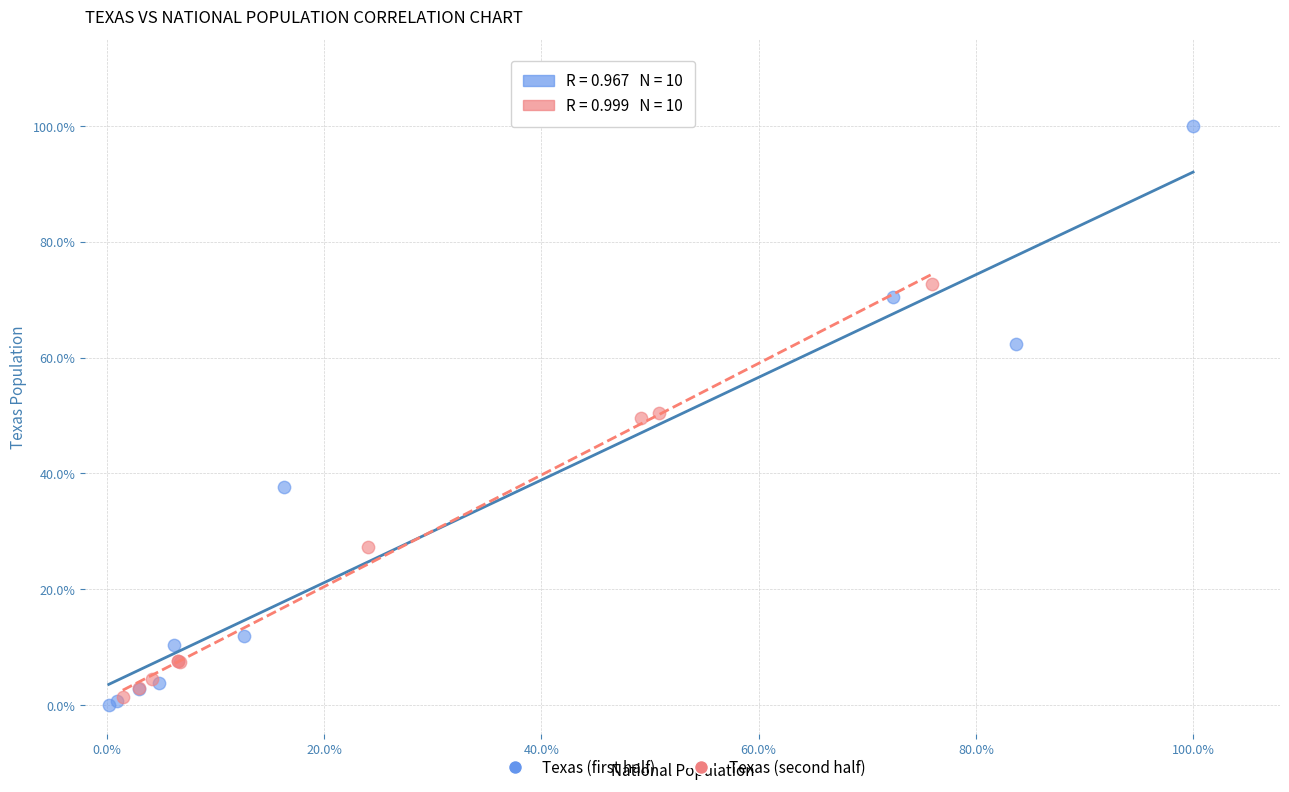

Which series reaches the minimum Y coordinate?

Texas (first half)